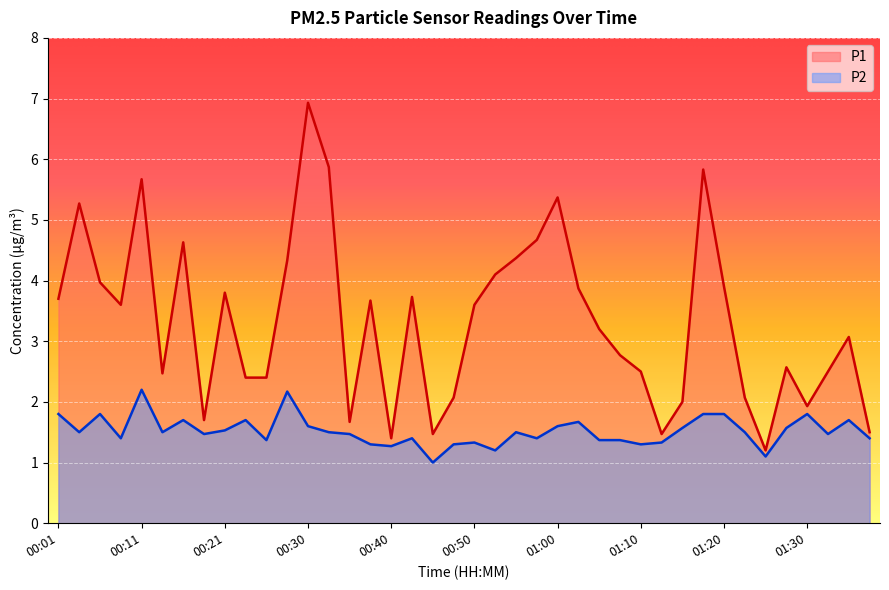

What is the greatest value displayed?

6.9